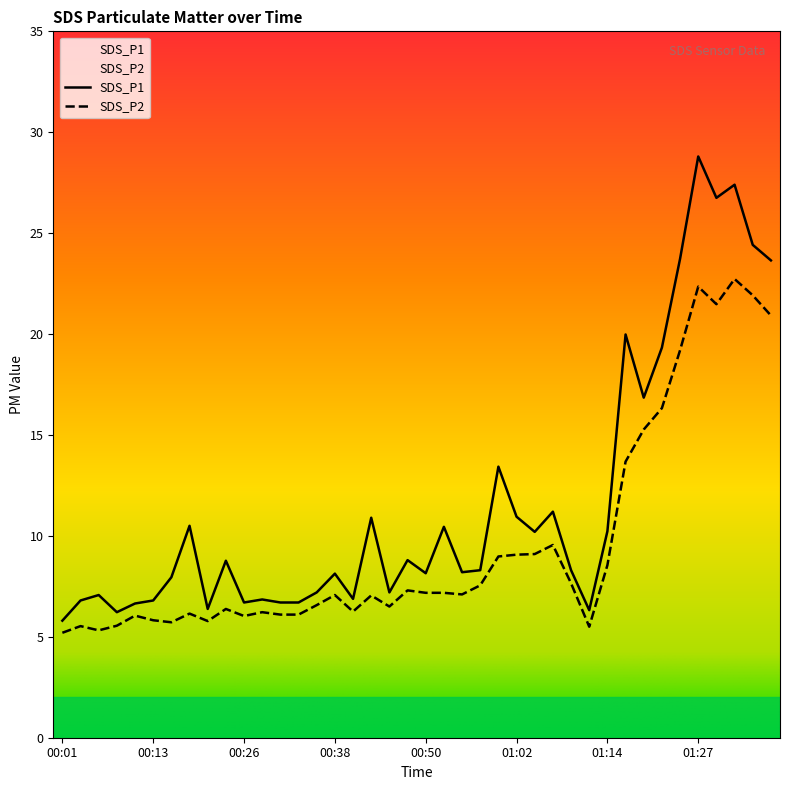

Read the SDS_P1 value at 01:12.

6.3